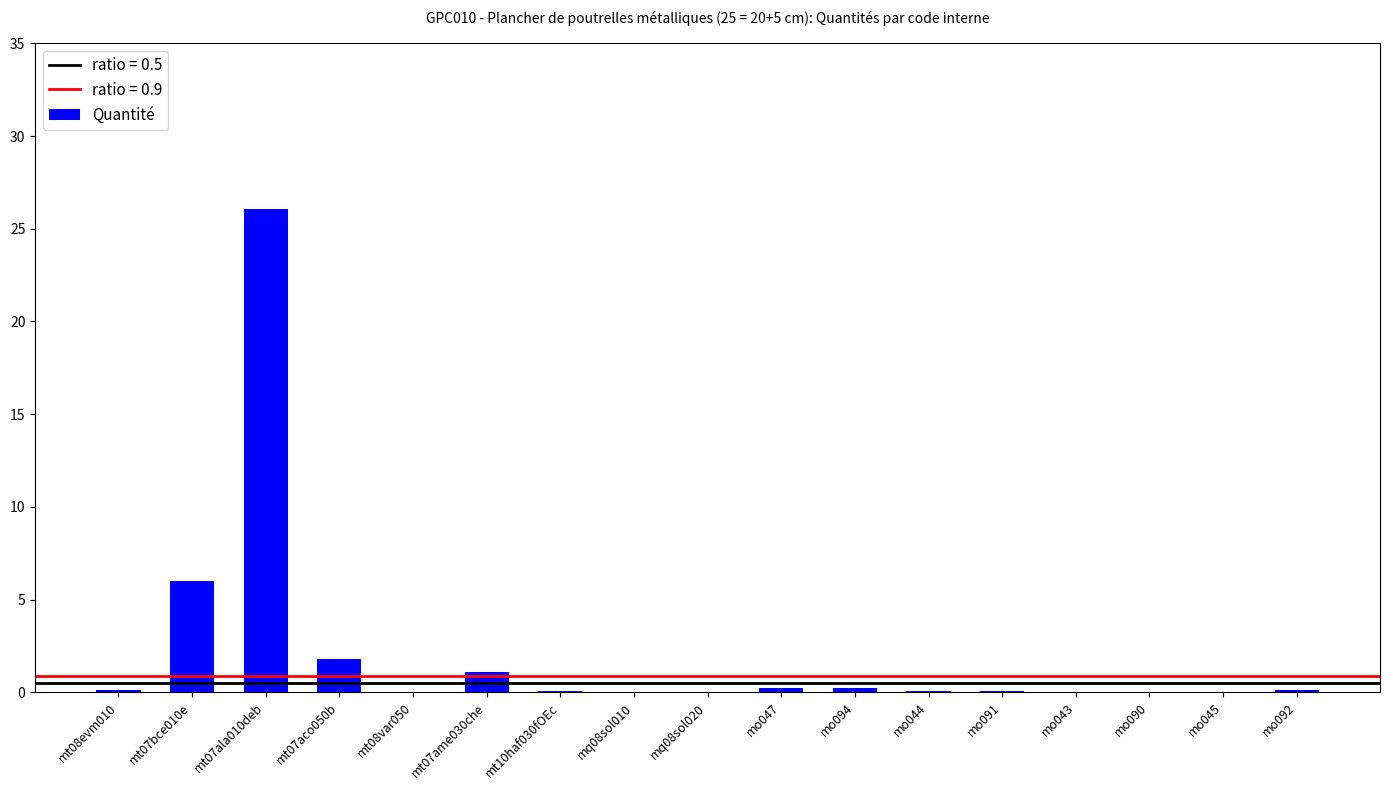

What is the approximate value at mt07aco050b?

1.8